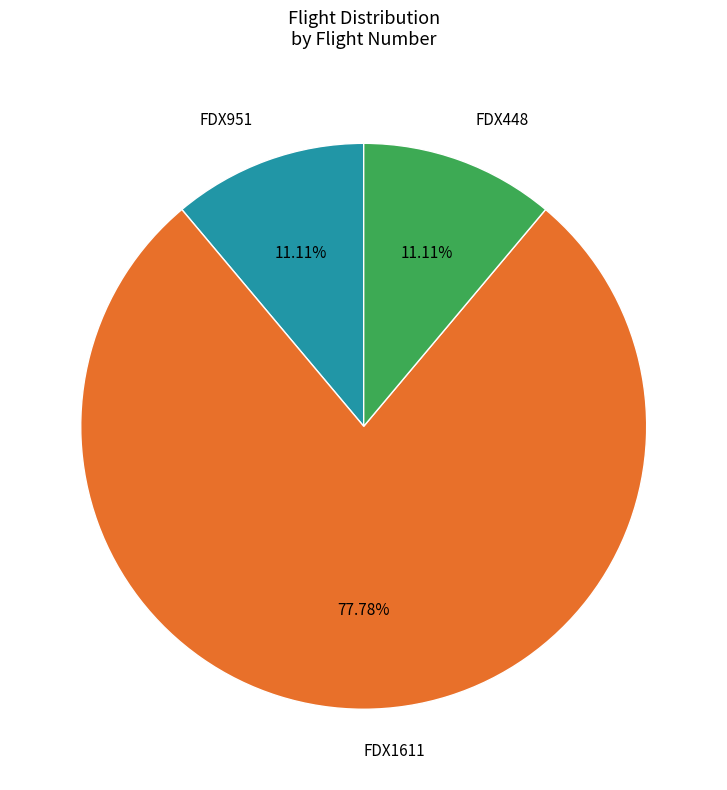

Is FDX448 the majority of the pie?

No